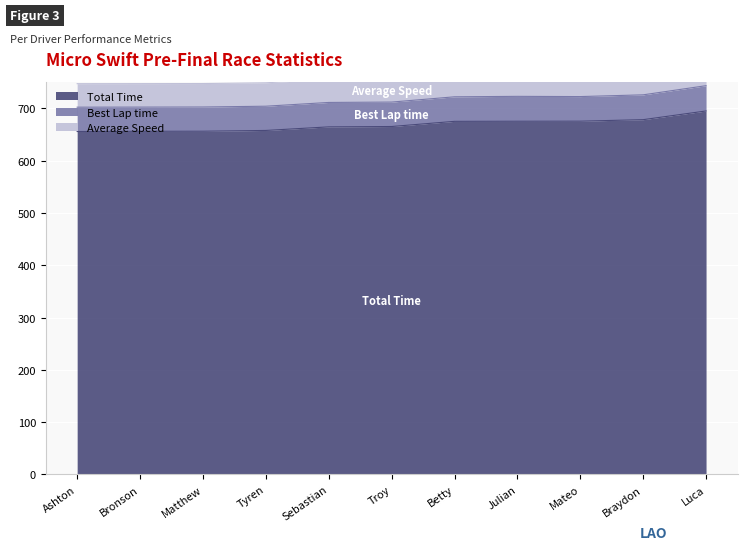

True or false: Total Time has a value of 412.5 at Braydon.

False